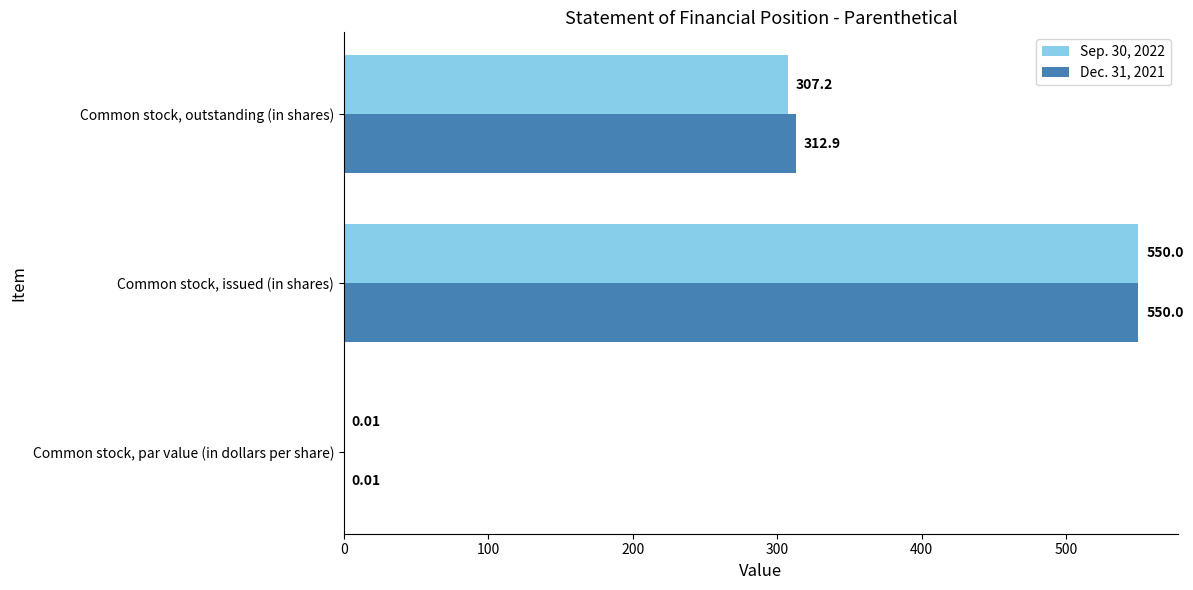

What is the maximum value shown in the chart?

550.0